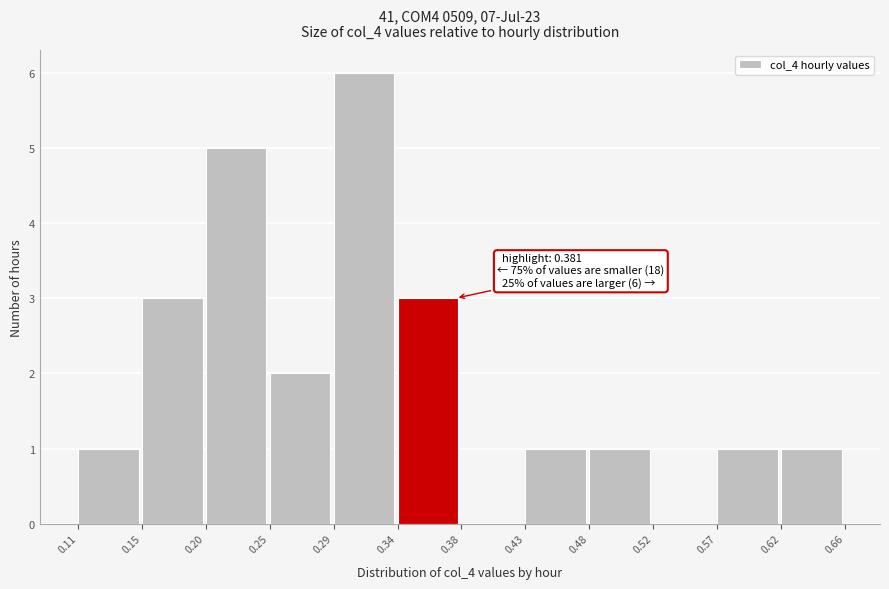

Which range on the x-axis has the tallest bar?

0.29 to 0.34